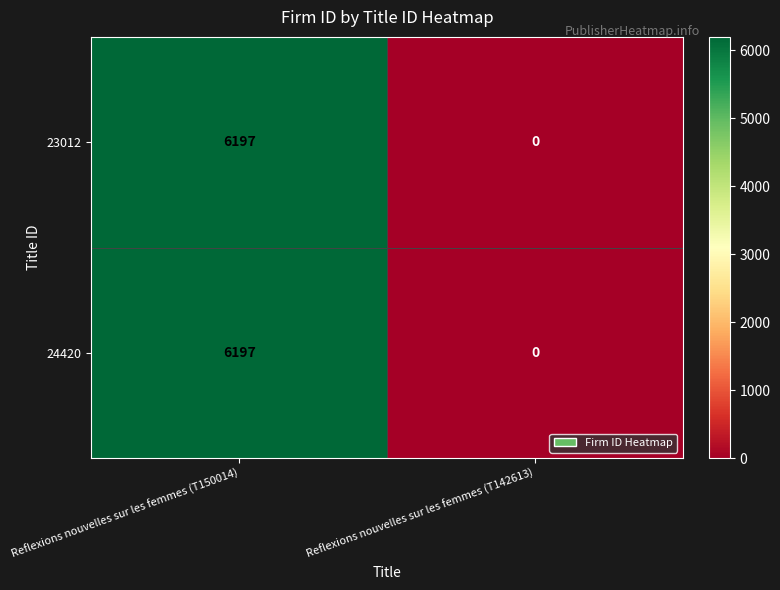

What is the sum of the 24420 values at Reflexions nouvelles sur les femmes (T142613) and Reflexions nouvelles sur les femmes (T150014)?

6197